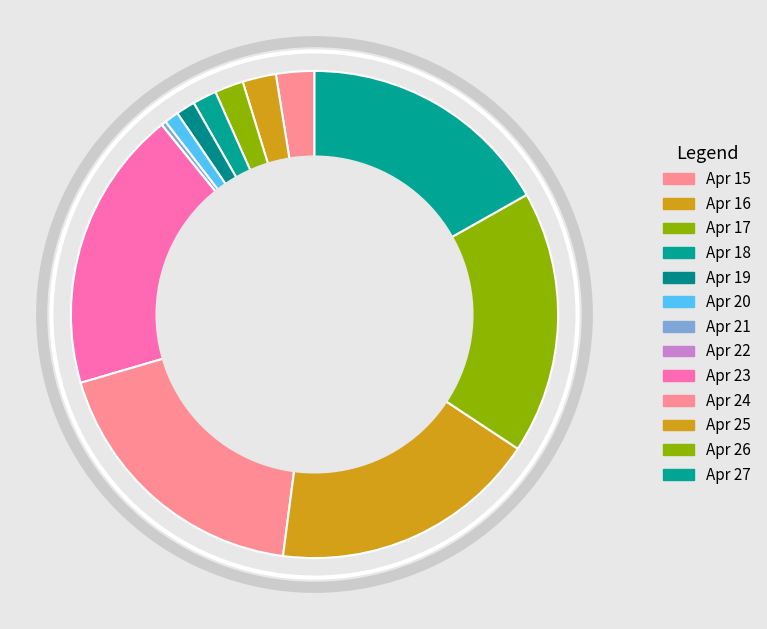

Is it true that Apr 20 is 16% of the pie?

False